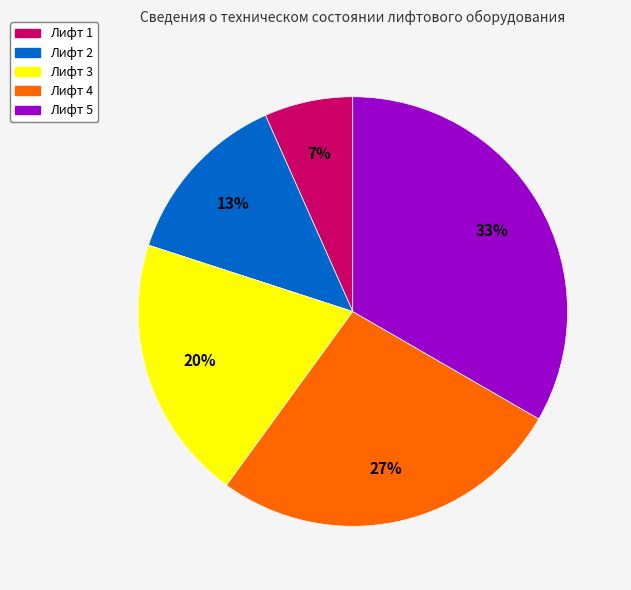

How many segments does this pie chart have?

5